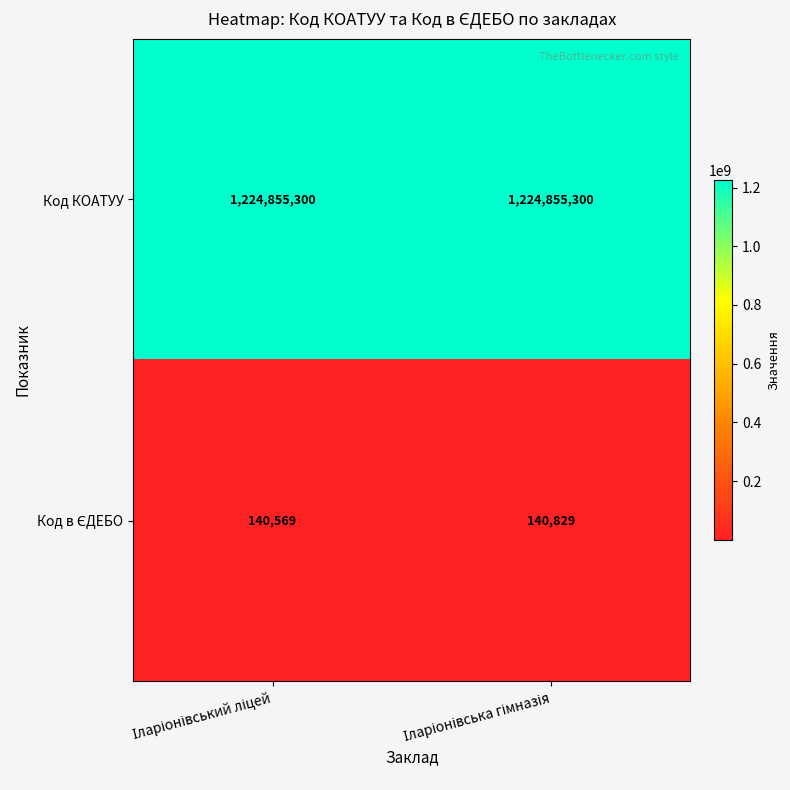

What is the greatest value displayed?

1224855300